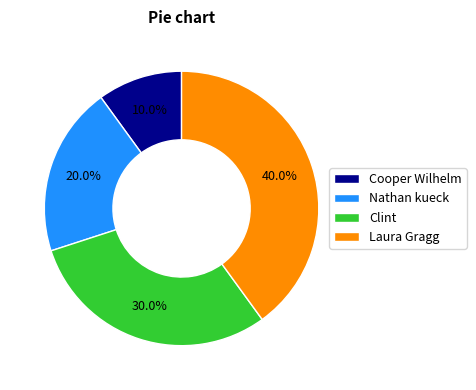

Which category has the biggest portion of the pie?

Laura Gragg